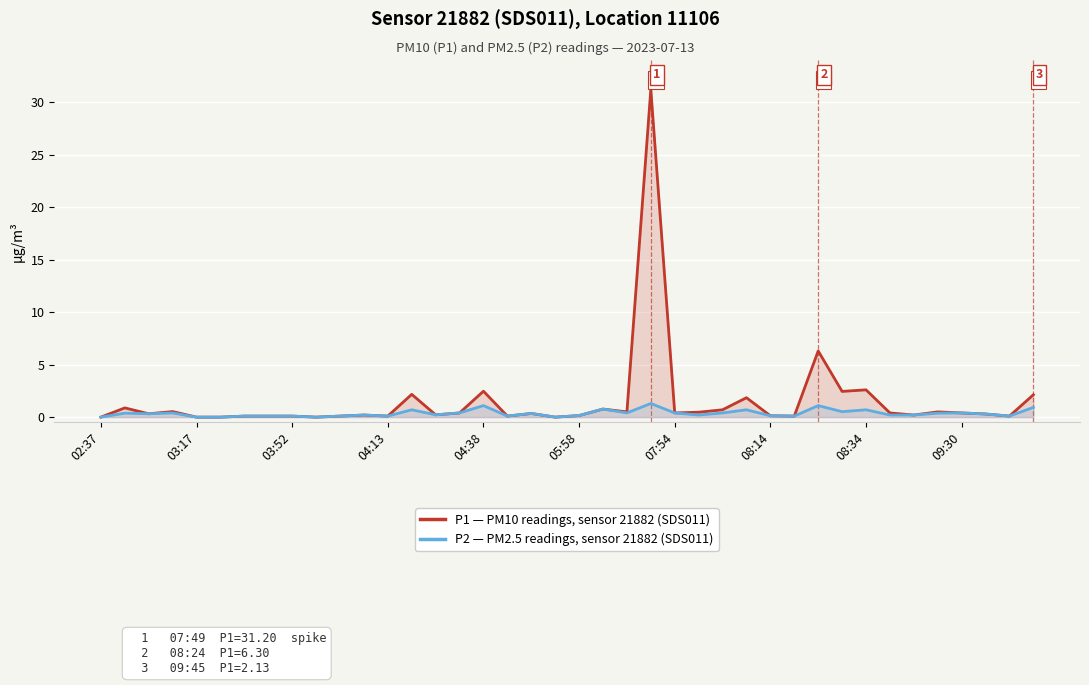

True or false: P2 (PM2.5) and P1 (PM10) intersect in this chart.

False